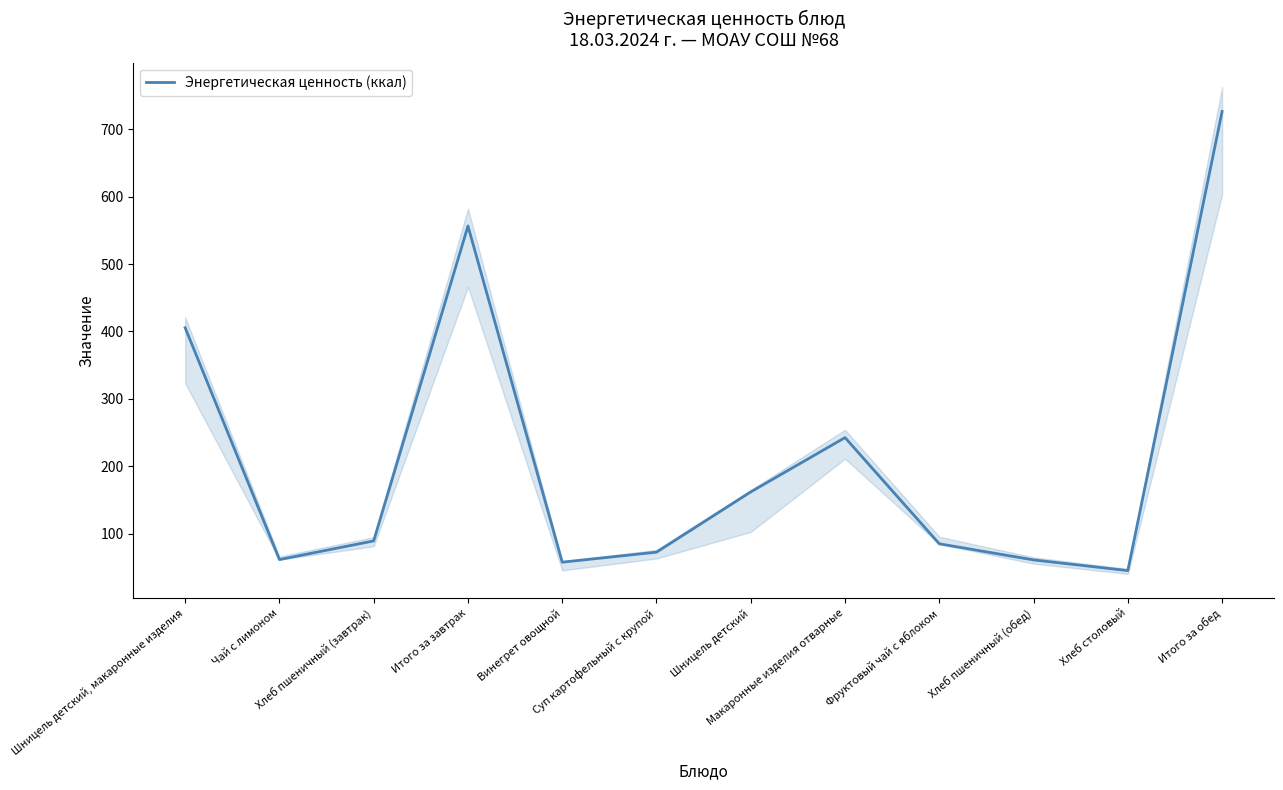

How many lines are shown in the chart?

1